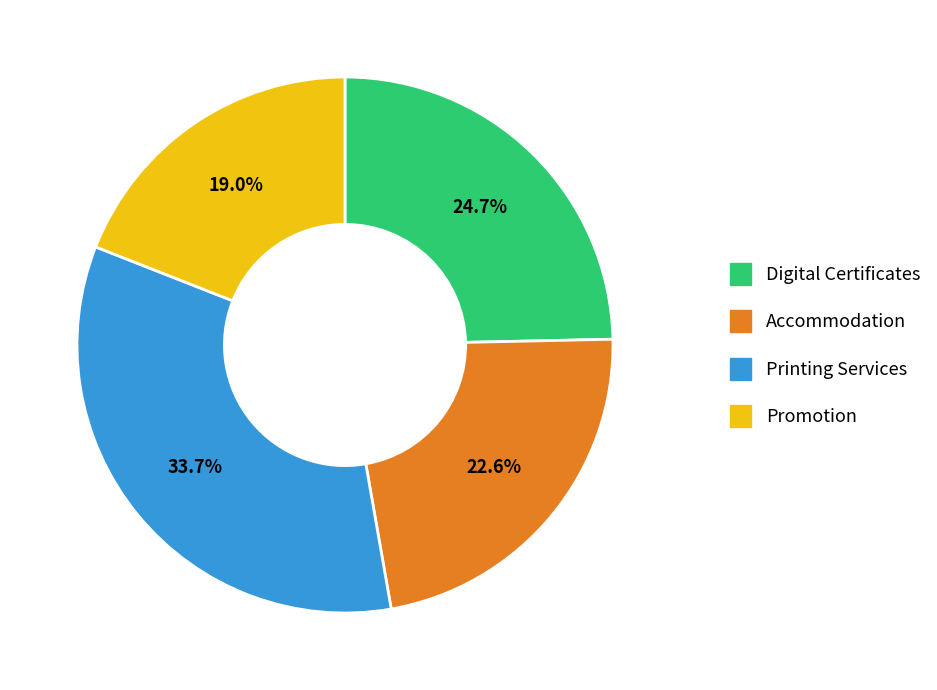

What is the ratio of the value at Promotion to the value at Accommodation?

0.8